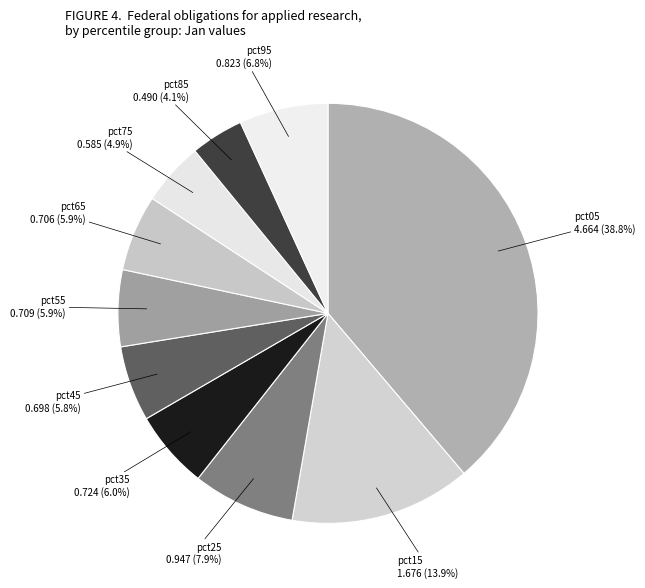

How many segments does this pie chart have?

10